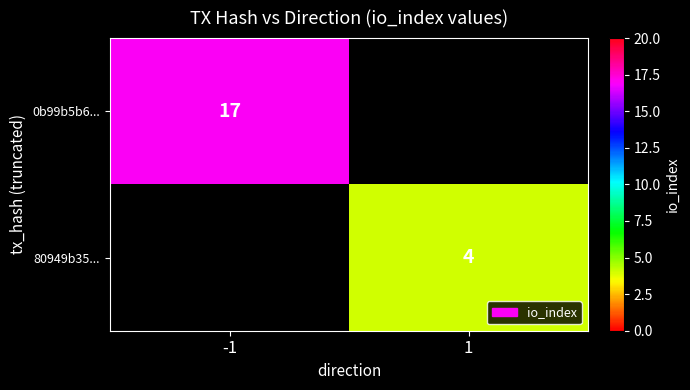

Which label corresponds to the smallest value in the chart?

1